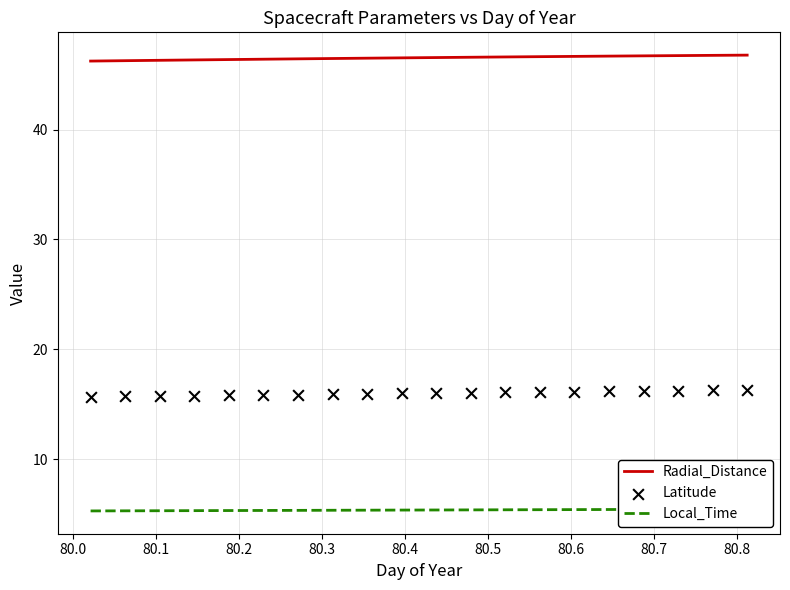

Which series has the largest Y range (max minus min)?

Latitude